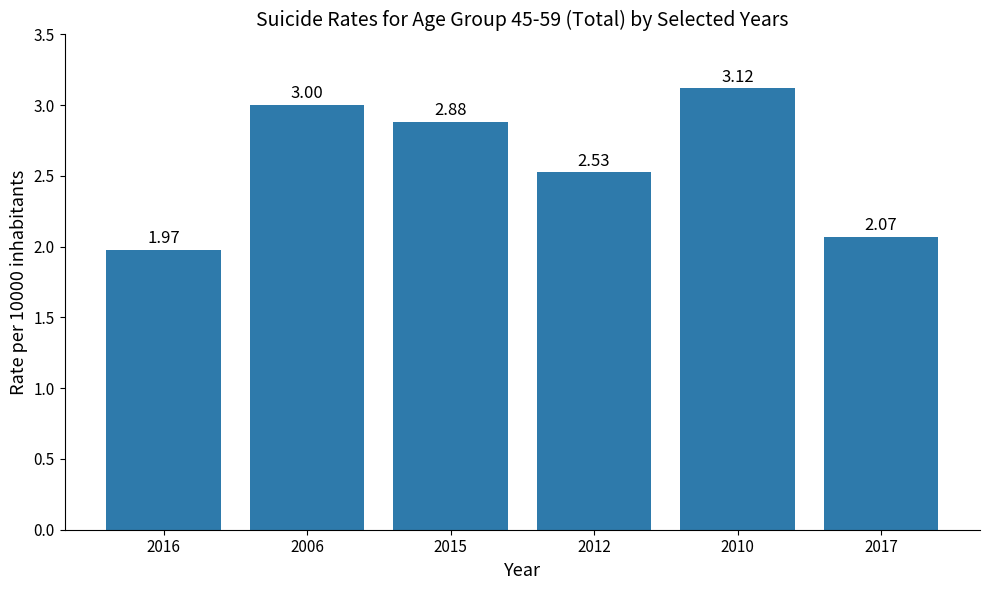

What is the difference between the values at 2015 and 2017?

0.8